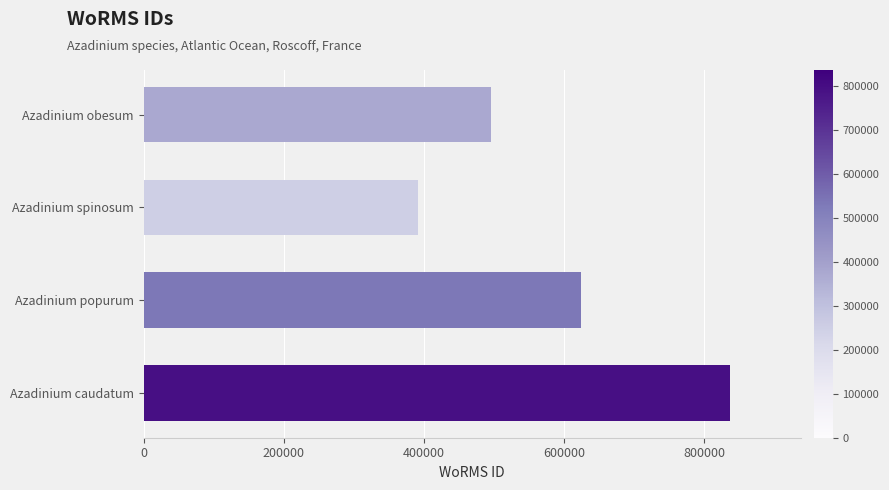

Which label corresponds to the largest value in the chart?

Azadinium caudatum